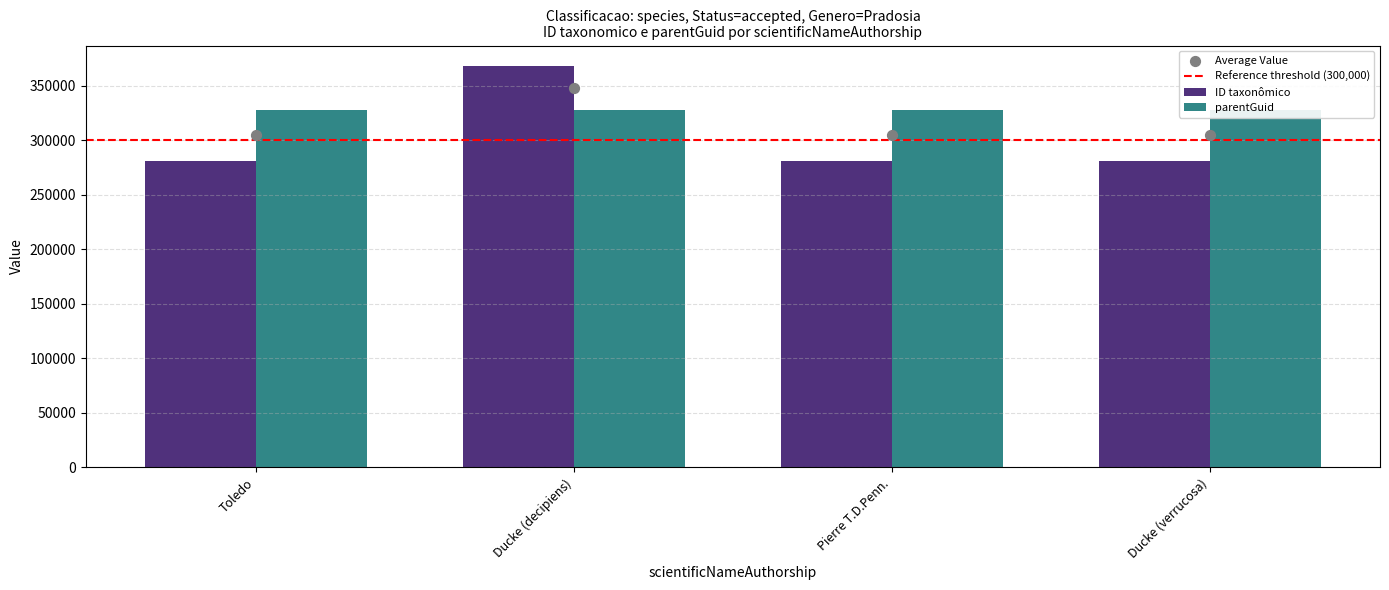

Approximately how many times larger is the value at Ducke (decipiens) compared to Toledo?

1.3